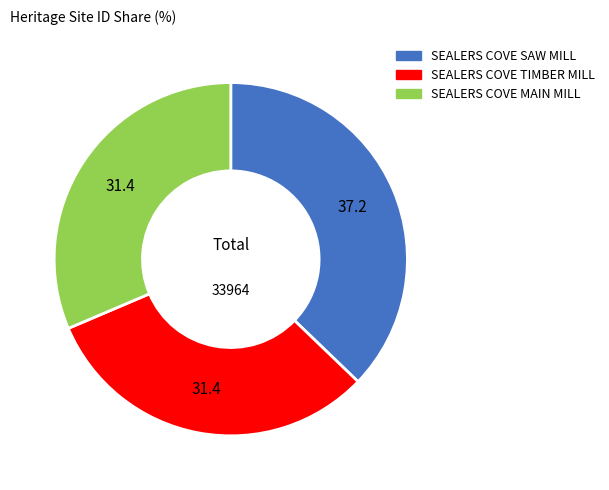

Which has a higher value, SEALERS COVE MAIN MILL or SEALERS COVE SAW MILL?

SEALERS COVE SAW MILL